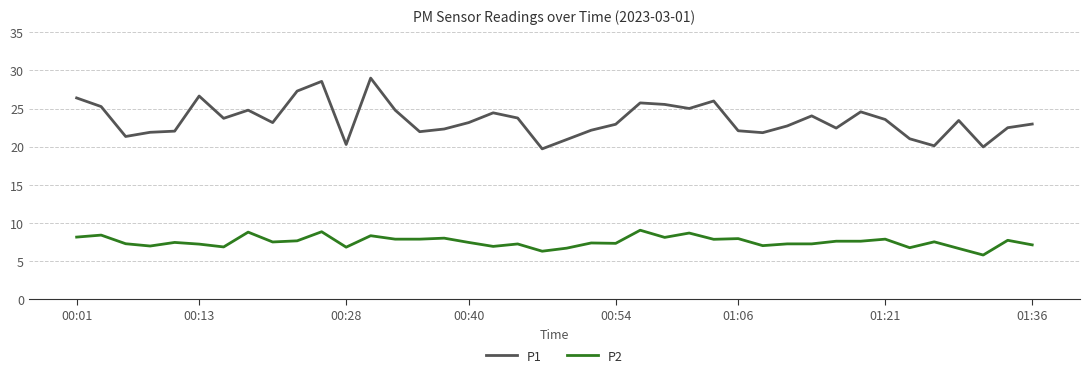

True or false: P1 and P2 cross at least once.

False